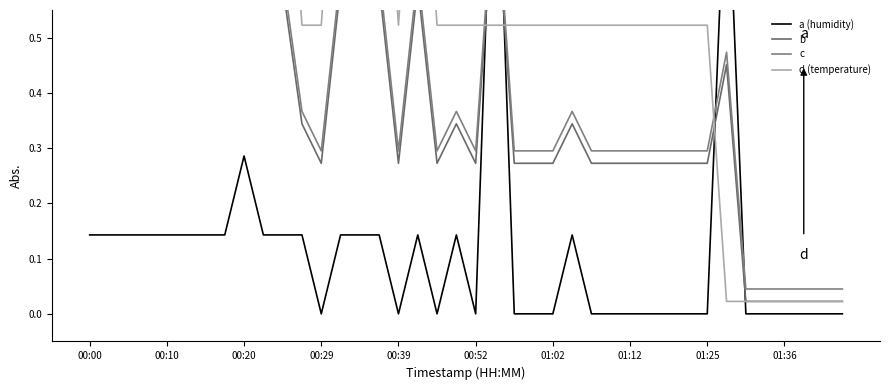

After their last crossing, which series has the higher values: d (temperature) or b?

b